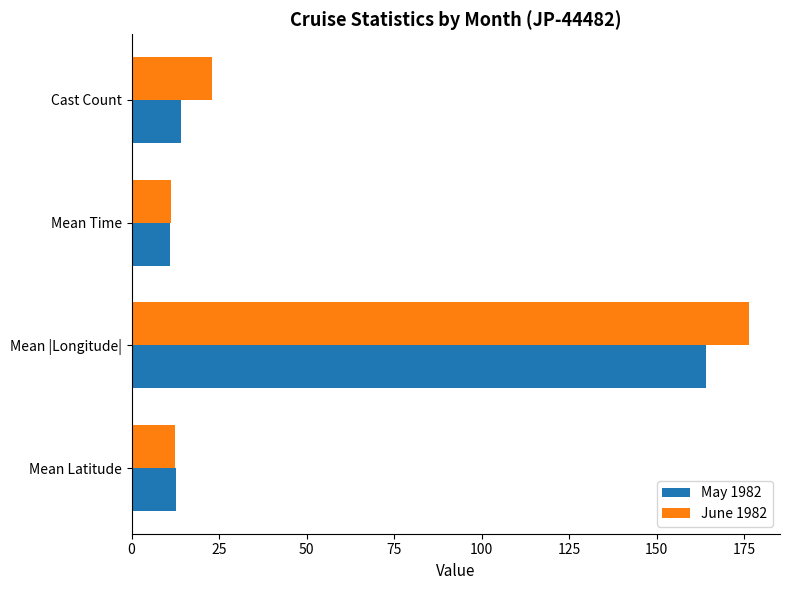

Count the number of data series in this chart.

2